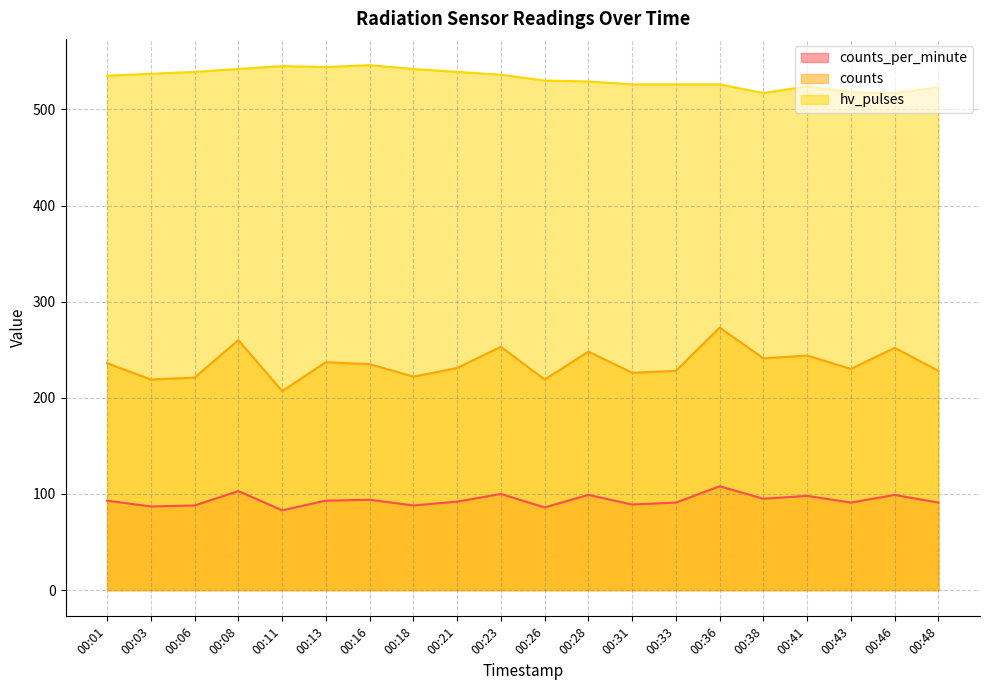

True or false: counts has more than 0 points higher than both neighbors.

True